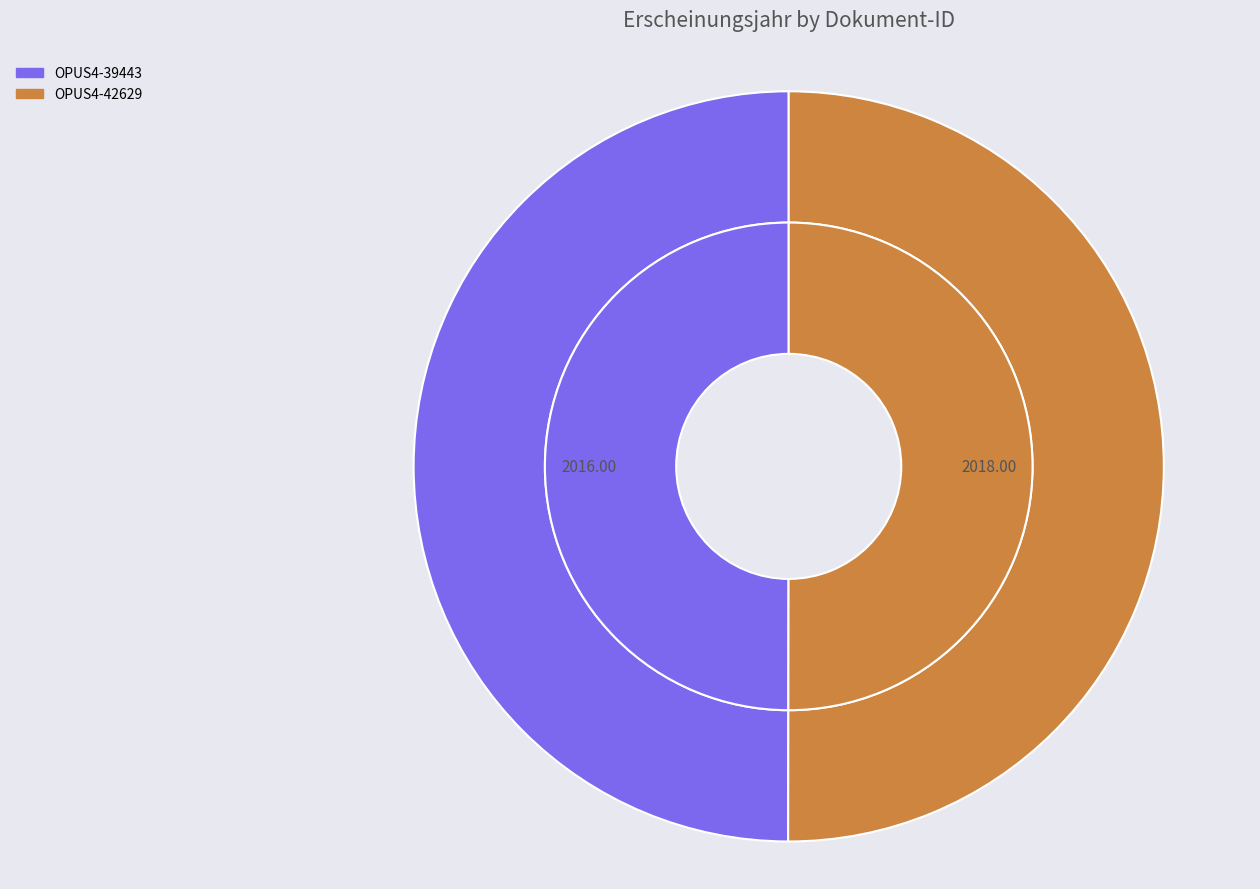

To the nearest percent, what is the average slice percentage?

50%